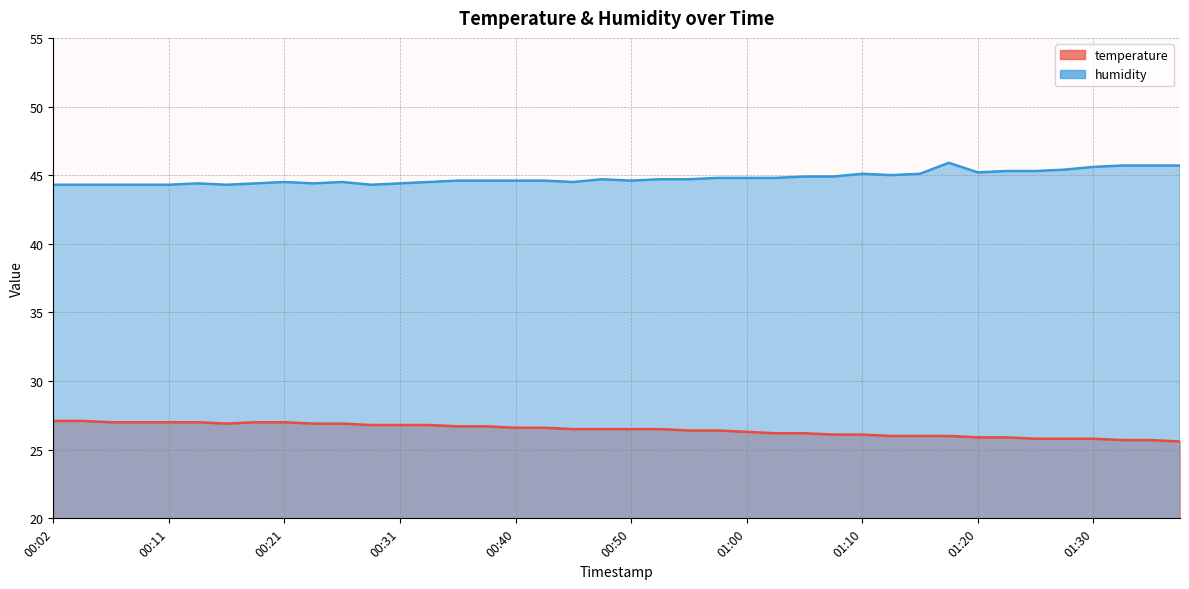

Which series changed the most between 00:31 and 00:58?

temperature